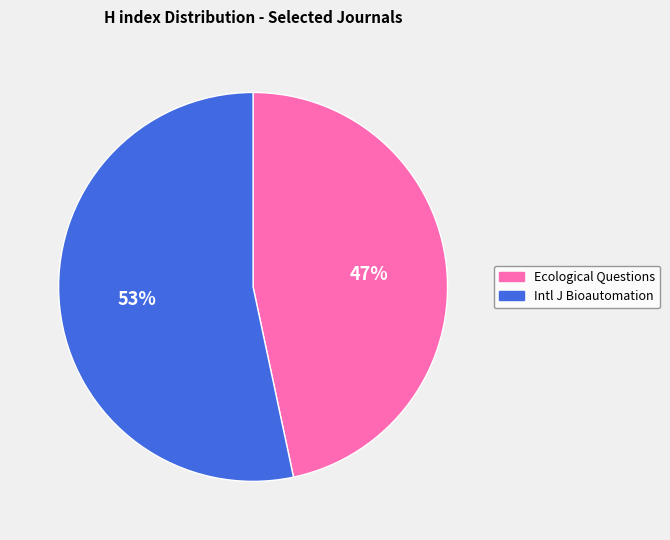

To the nearest percent, what is the average slice percentage?

50%